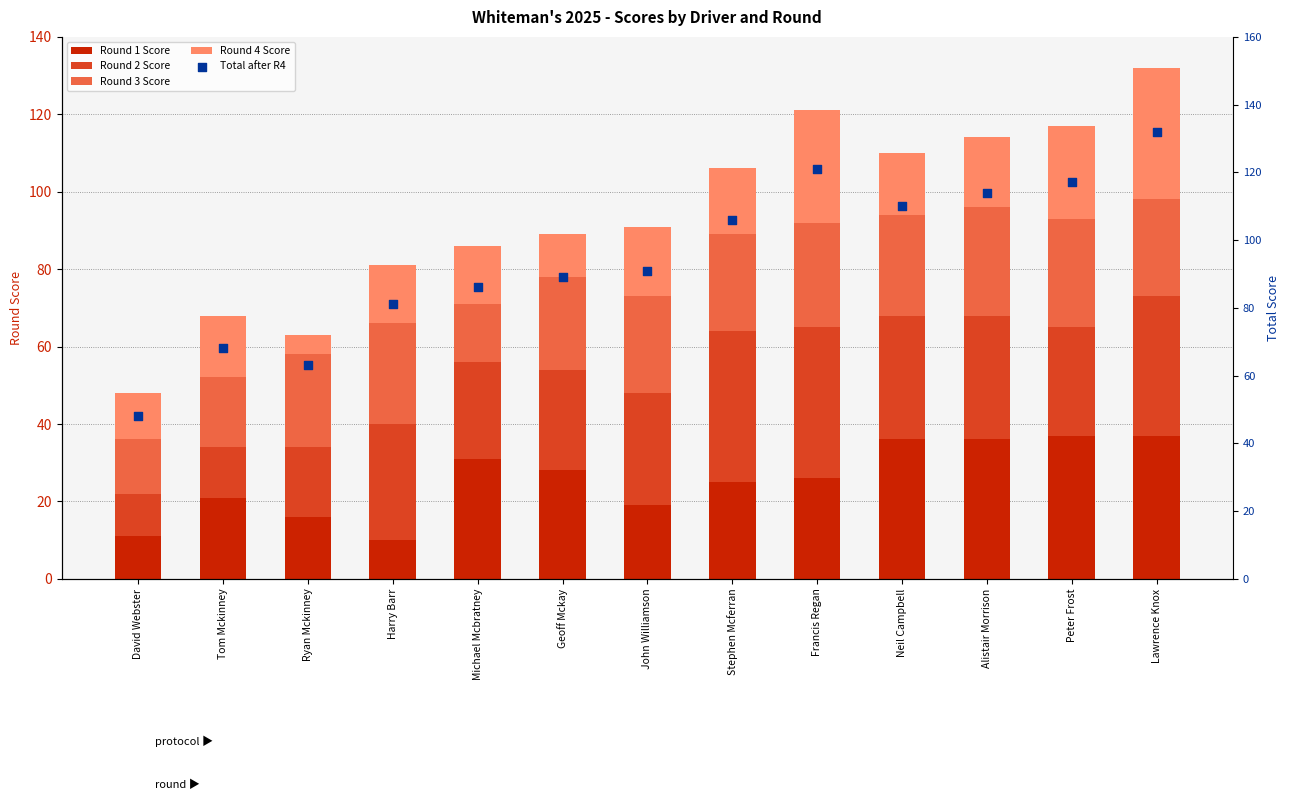

Is the value of Round 1 Score at Lawrence Knox greater than the value of Round 3 Score at Ryan Mckinney?

Yes